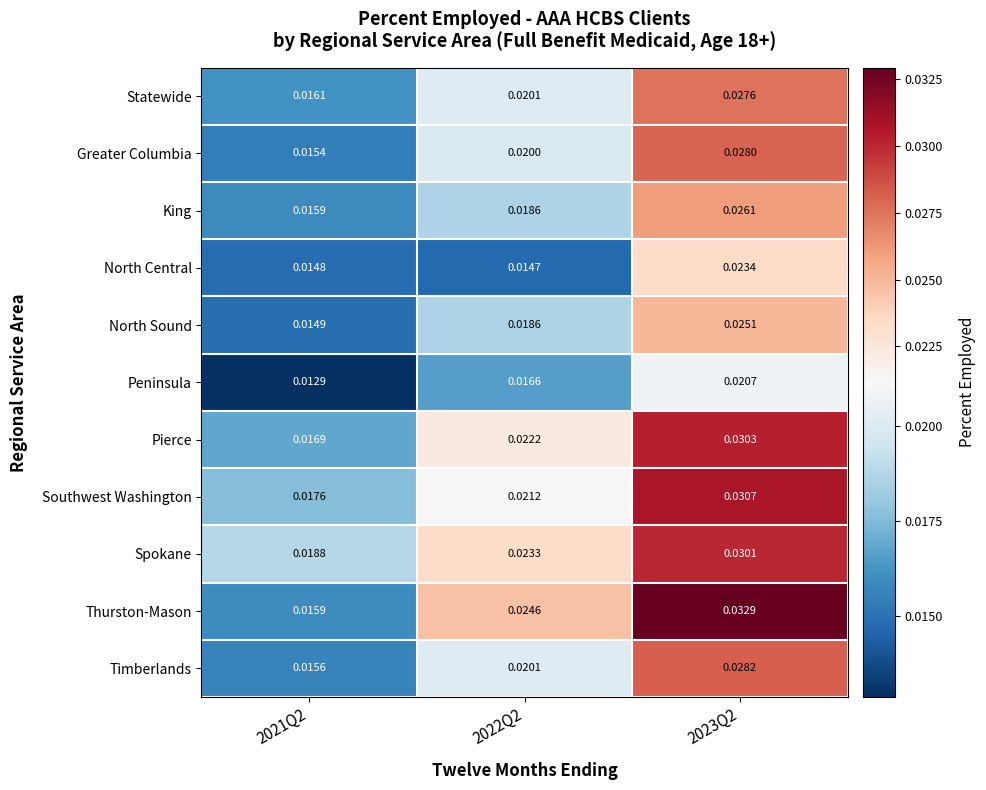

Between 2021Q2 and 2023Q2, which series saw the biggest shift?

Thurston-Mason